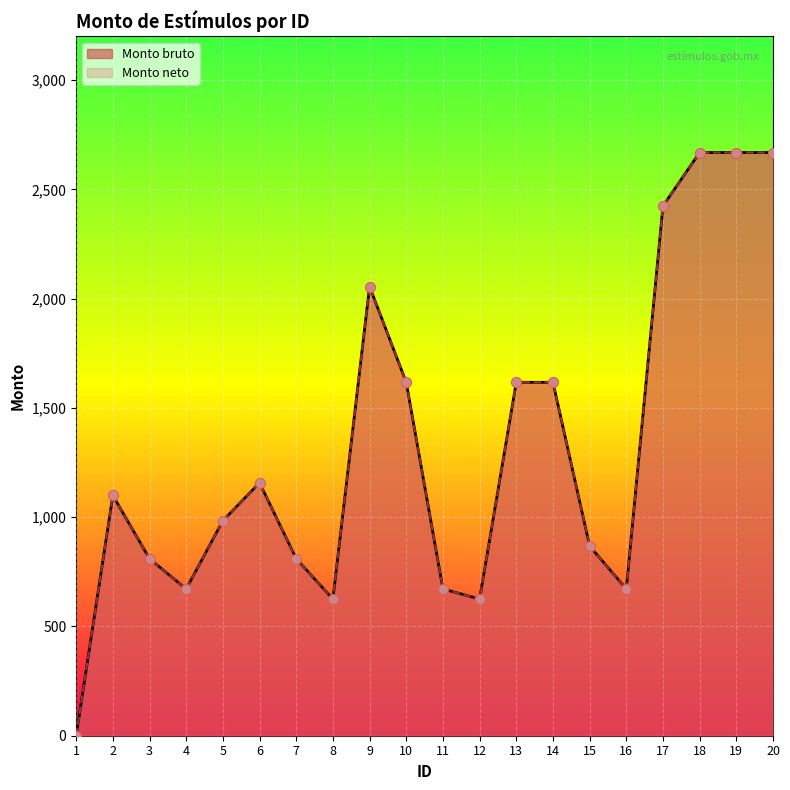

Which series contains the lowest Y value?

Monto bruto